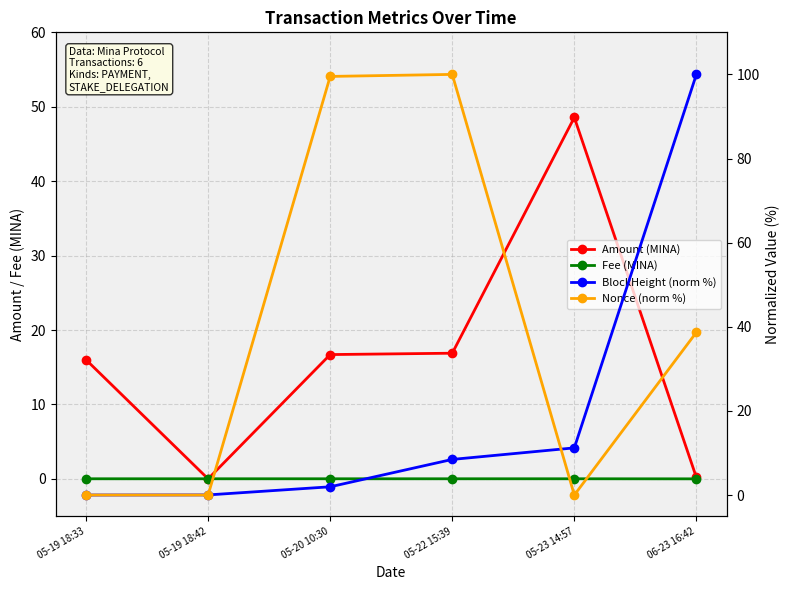

How many distinct data groups are displayed?

4